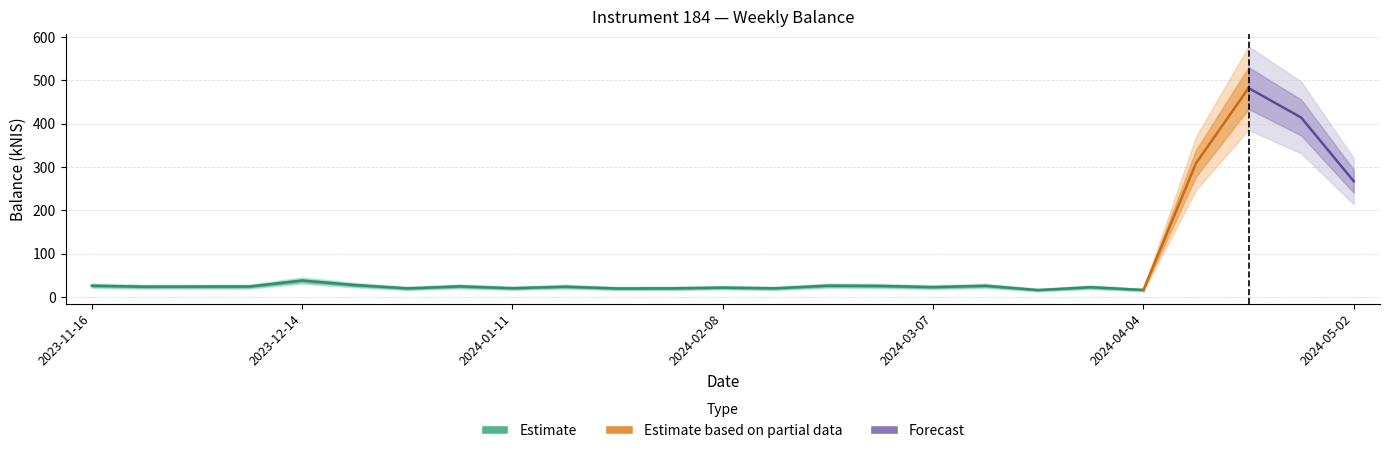

What is the change in value from 2023-12-21 to 2024-05-02?

+239.9